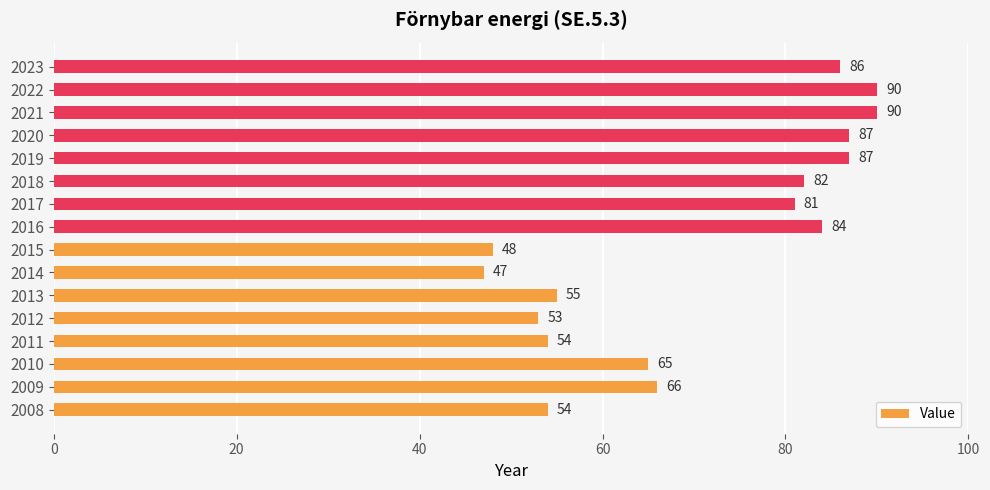

What is the greatest value displayed?

90